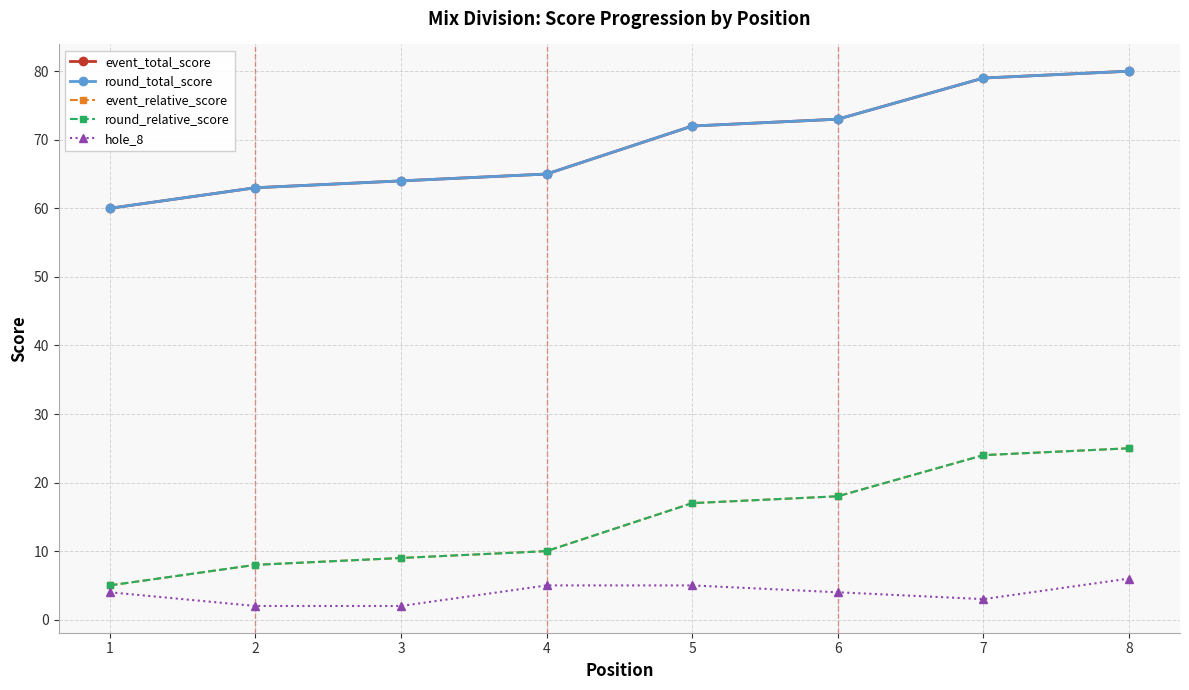

Which label corresponds to the largest value in the chart?

8